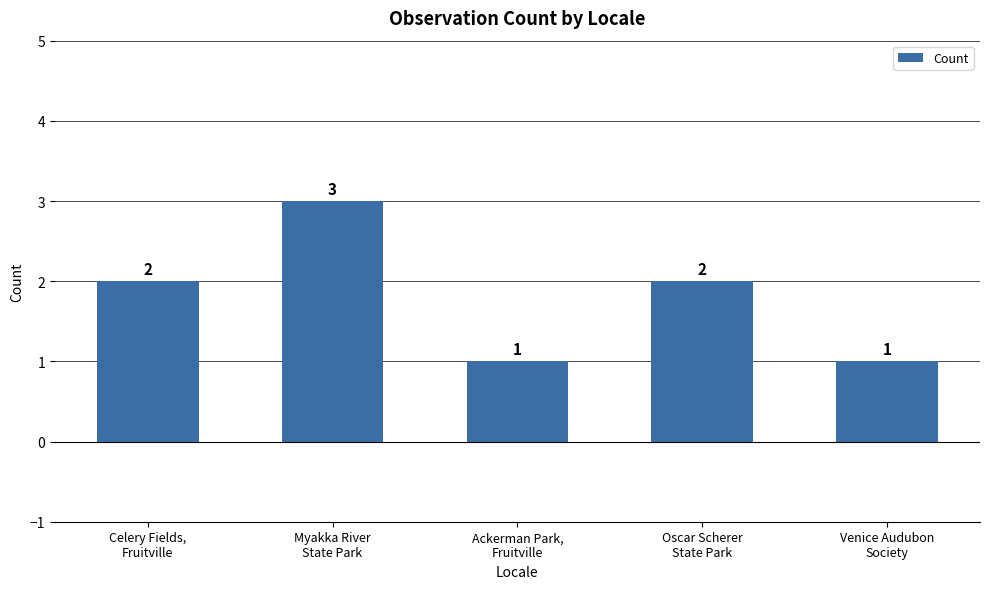

Reading right to left, extract all data points from this chart.

1	2	1	3	2